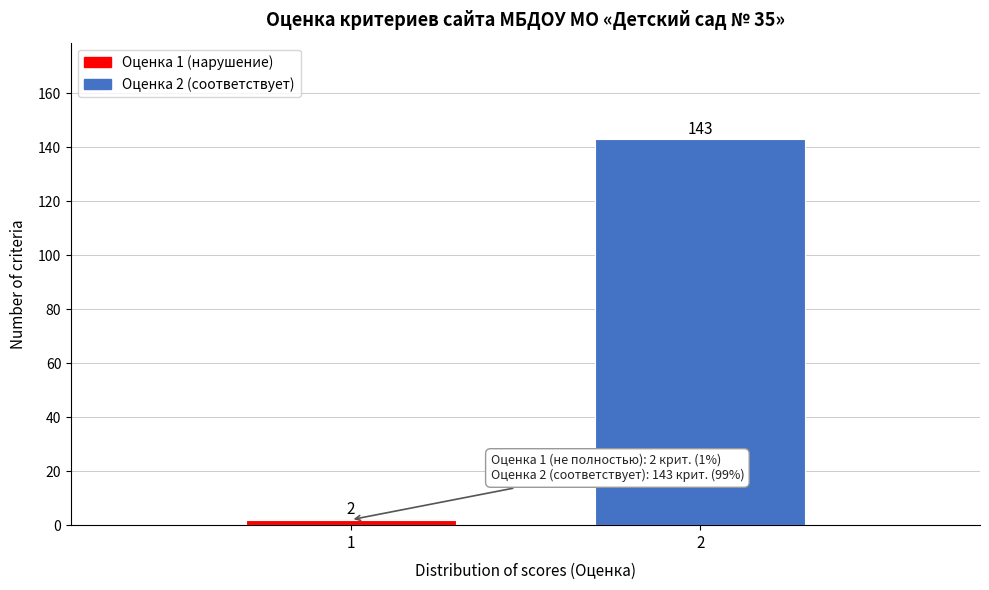

Reading left to right, extract all data points from this chart.

1=2	2=143